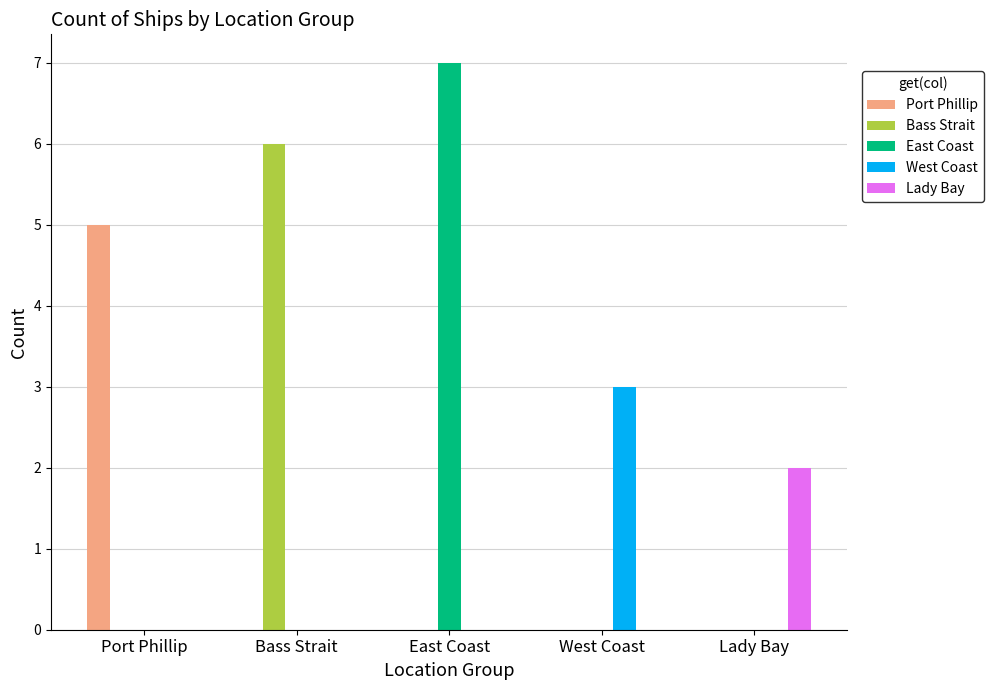

What is the sum of all Bass Strait values?

6